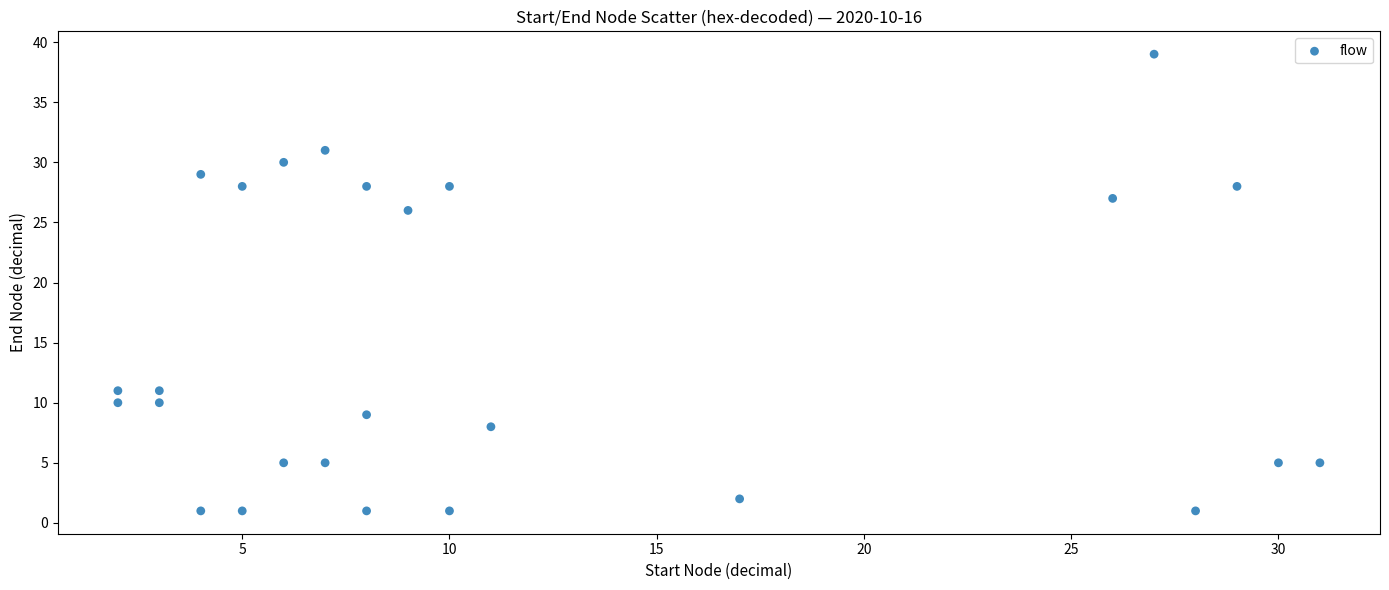

What is the range of Y values (max minus min)?

38